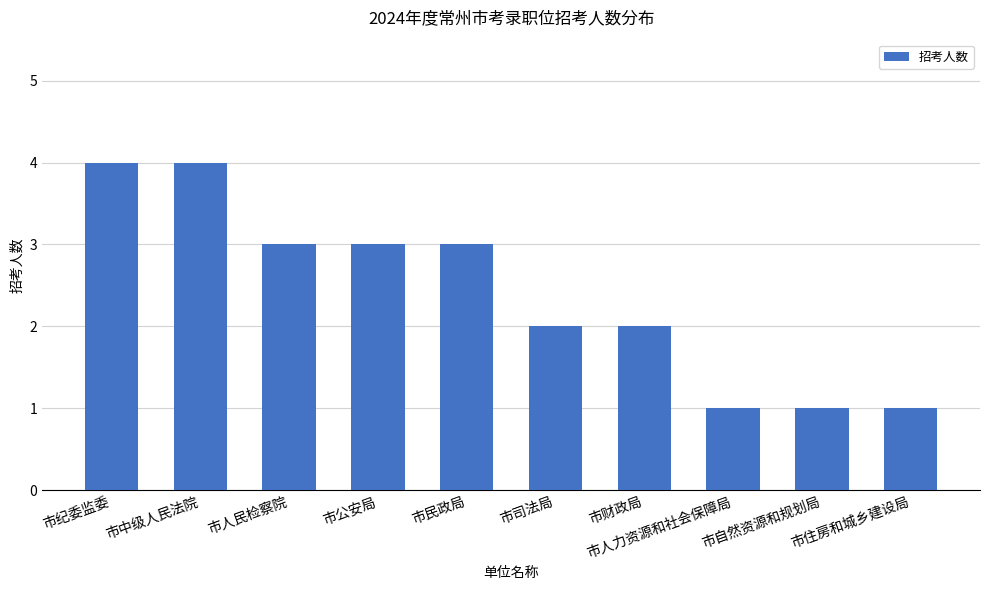

What is the greatest value displayed?

4